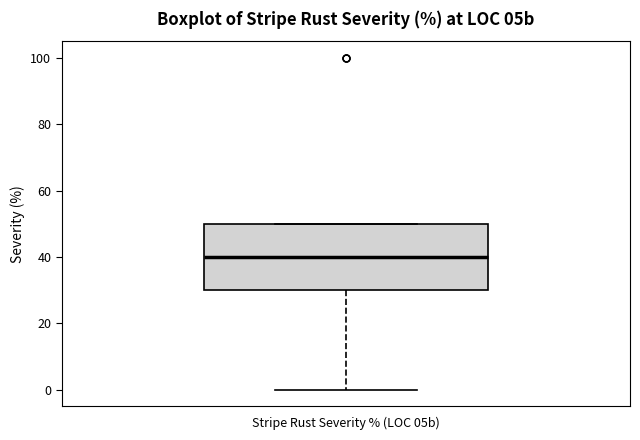

Read this box plot against the y-axis: the position of the median line, the range covered by the box, and the ends of both whiskers. The values are not printed on the chart, so give them approximately, as read against the axis.

median 40, box 30 to 50, whiskers 0 to 50